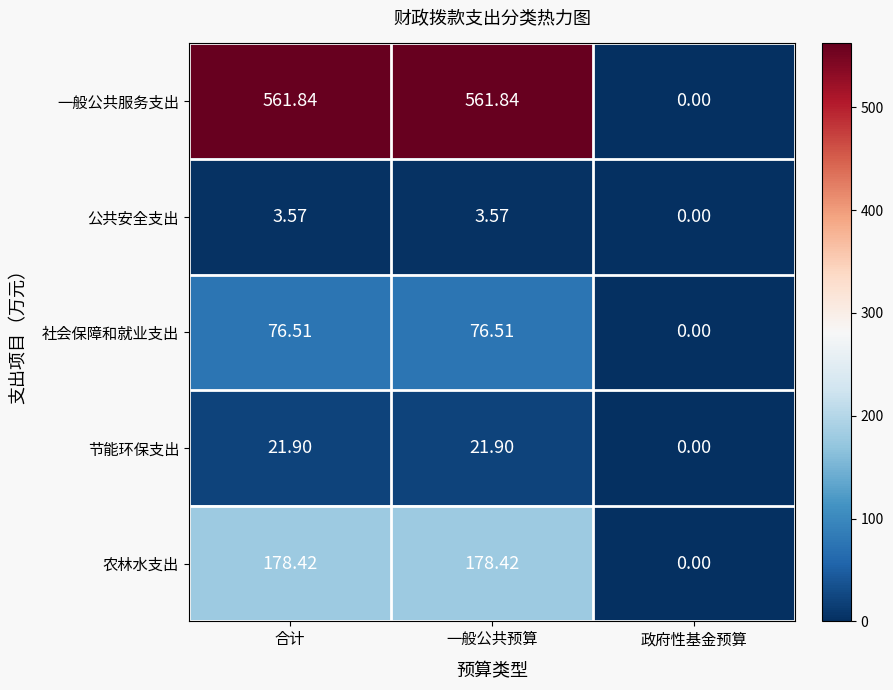

Is the value of 节能环保支出 at 政府性基金预算 greater than the value of 农林水支出 at 一般公共预算?

No